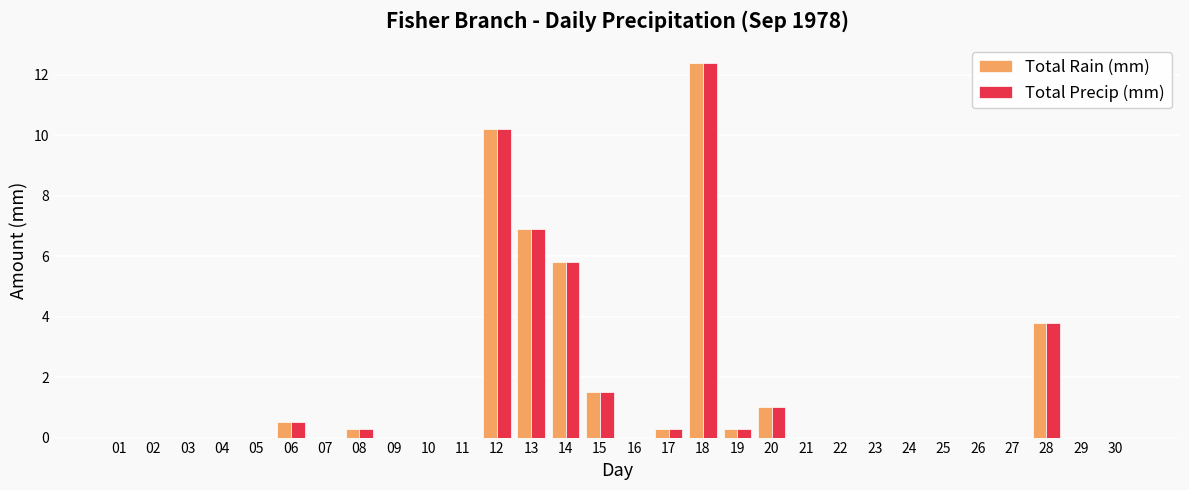

The value of Total Rain (mm) at 16 is 0.0. True or false?

True